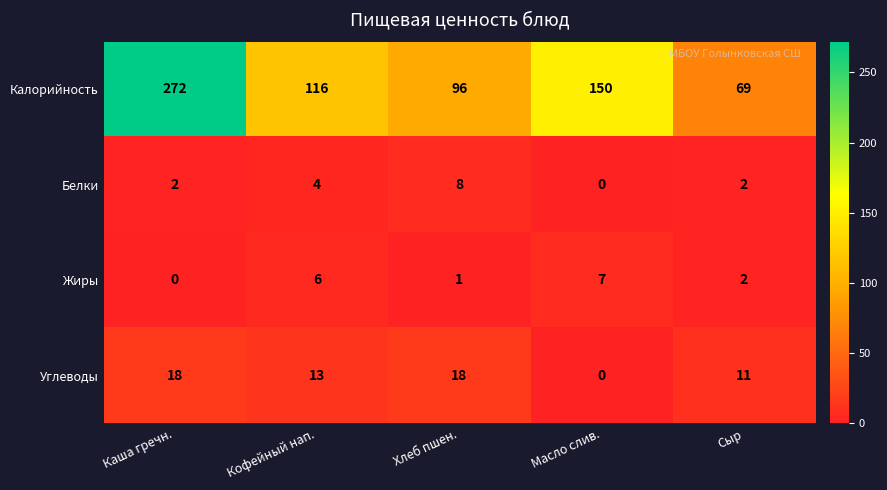

Which series has the widest spread of values?

Калорийность